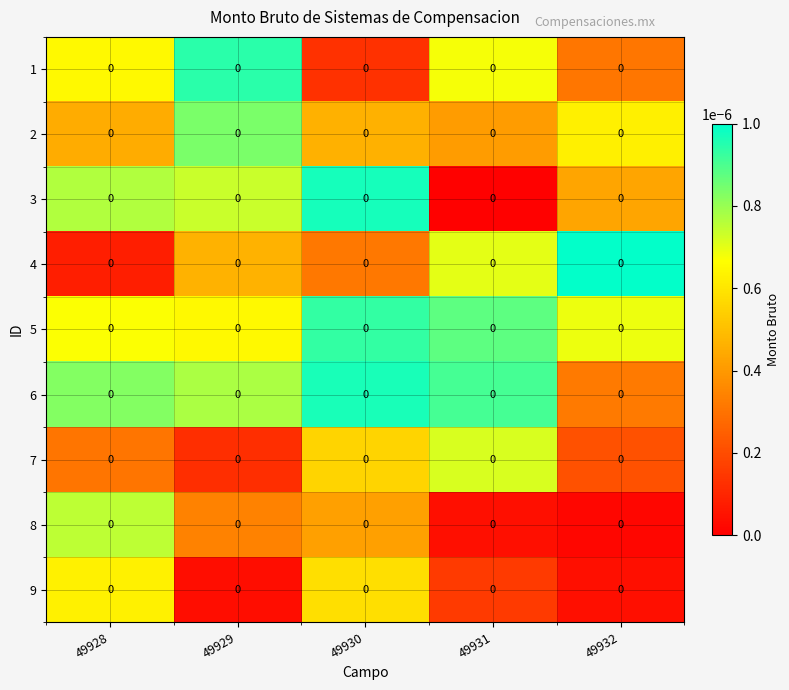

At which category is the sum across all series the highest?

49930